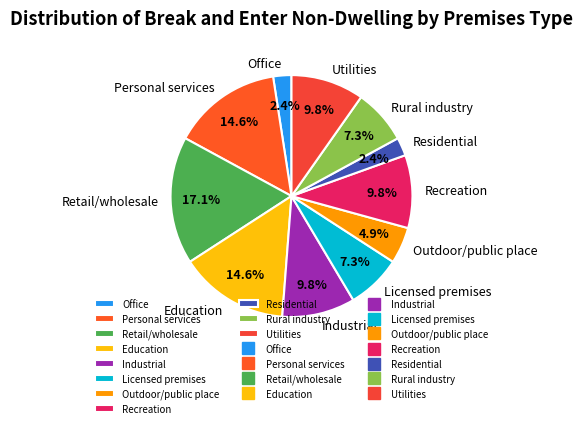

The Education slice represents 22% of the pie. True or false?

False